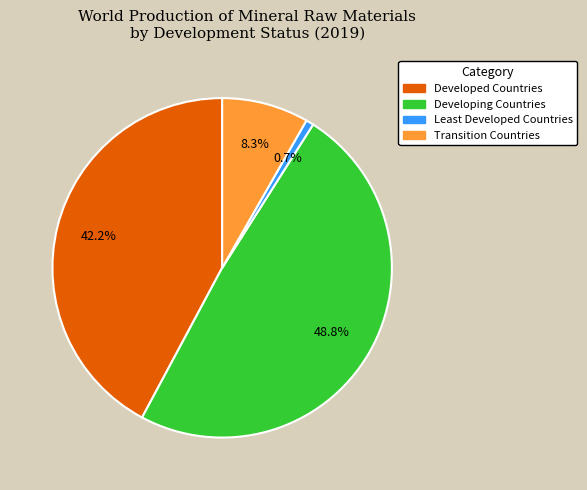

To the nearest percent, what portion does Transition Countries represent?

8%